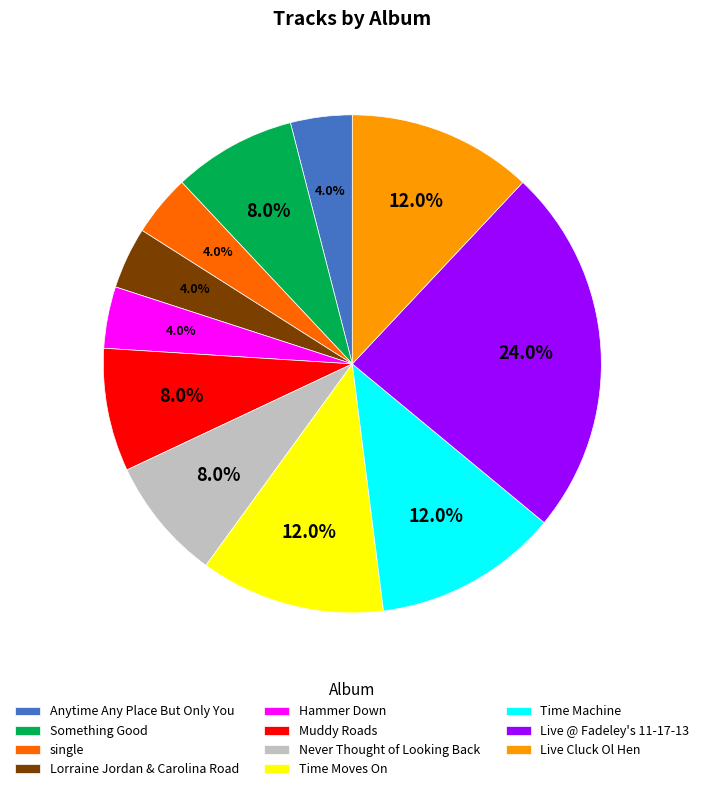

Approximately how many times larger is the value at Never Thought of Looking Back compared to Something Good?

1.0